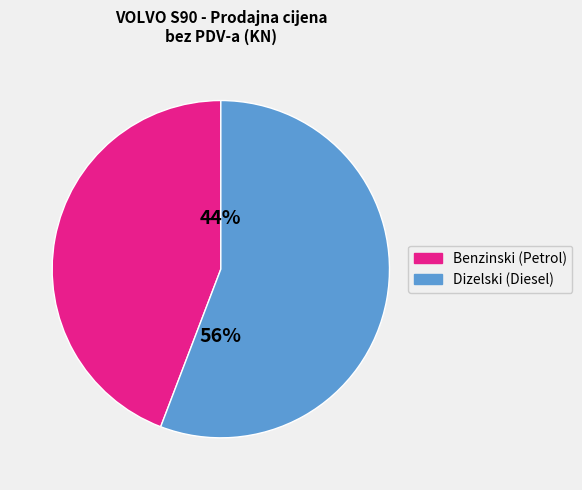

To the nearest percent, what is the difference between the largest and smallest slice percentages?

12%